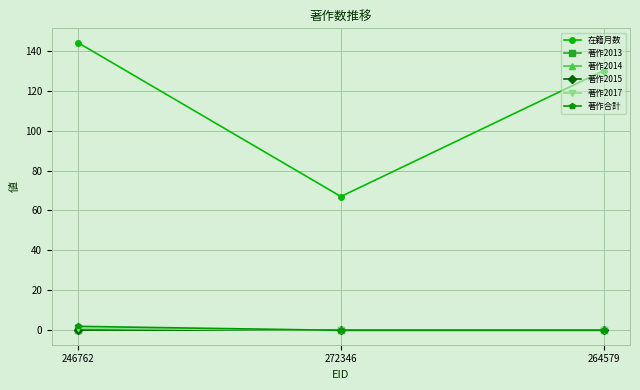

Does the chart have visible grid lines?

Yes